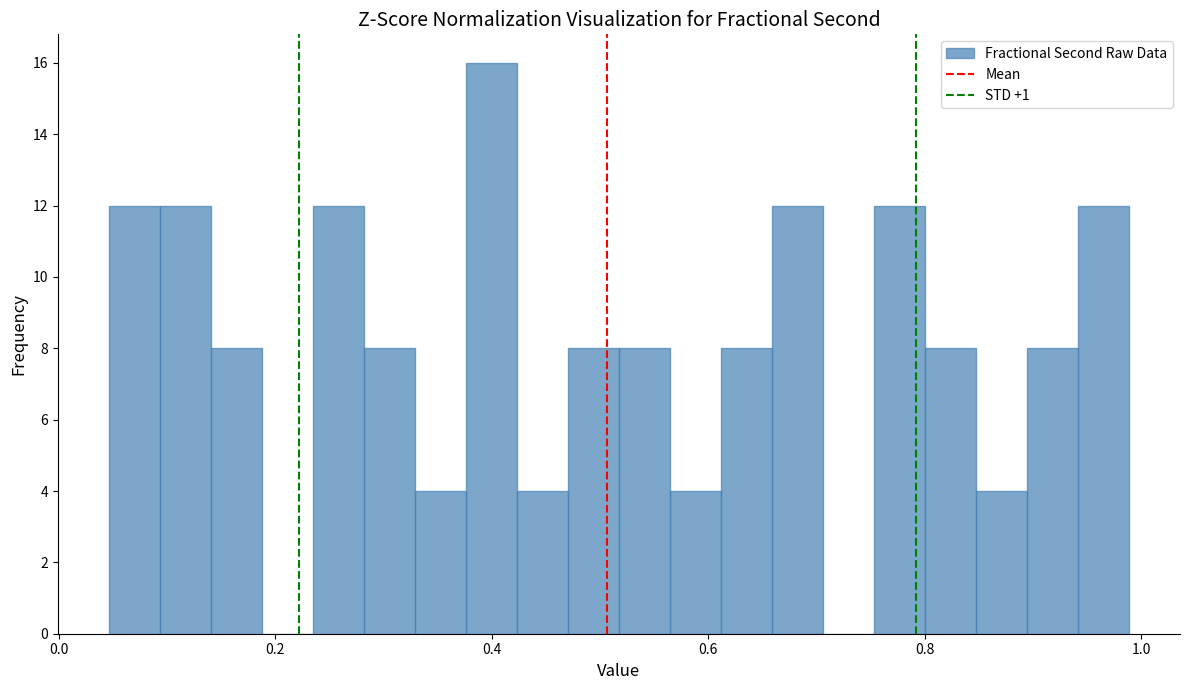

Read against the x-axis, roughly where is the centre of the tallest bar?

0.40